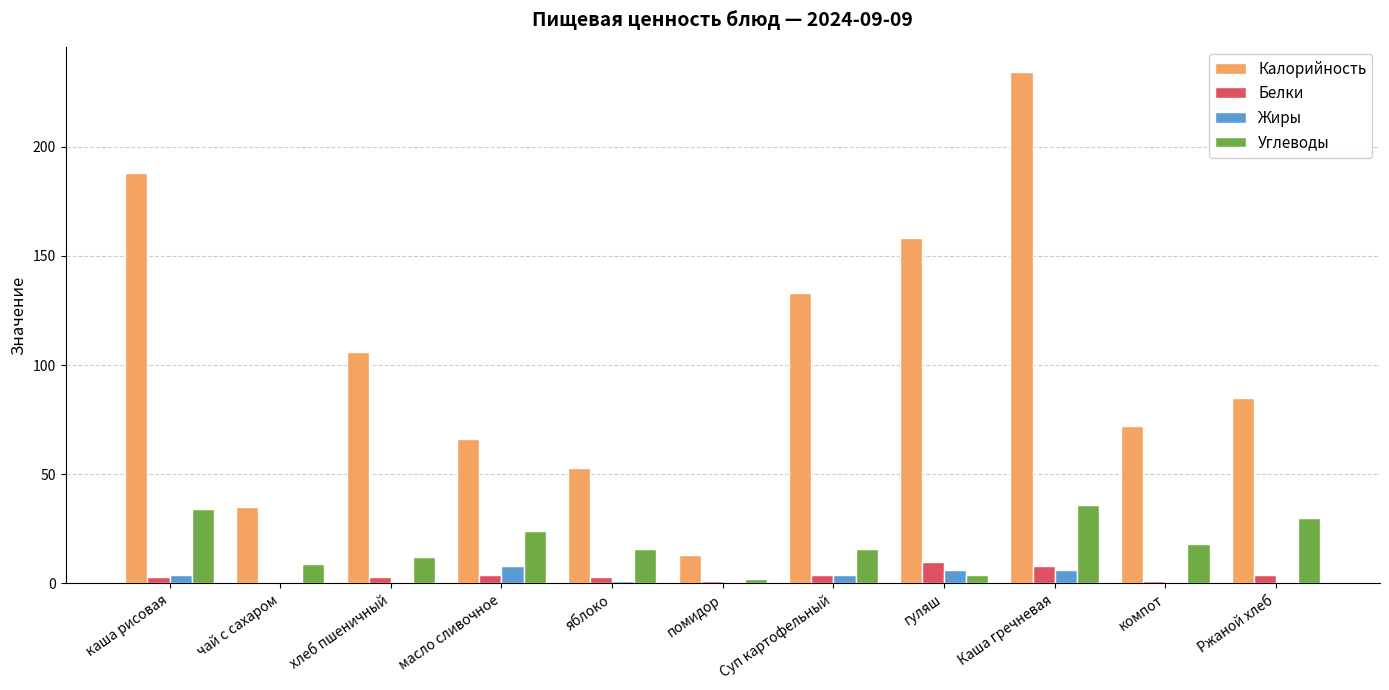

Does the chart contain stacked bars?

No